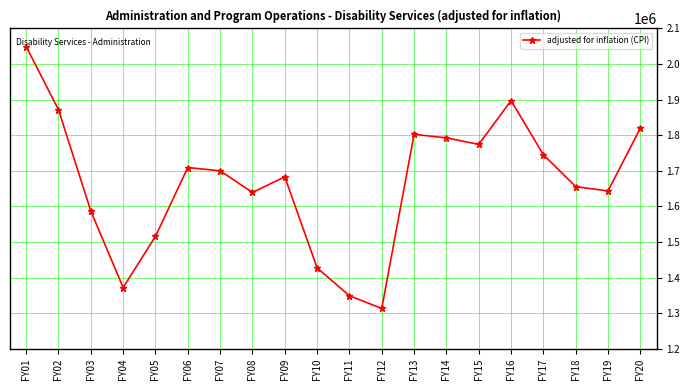

How many data points are less than 1700100?

10